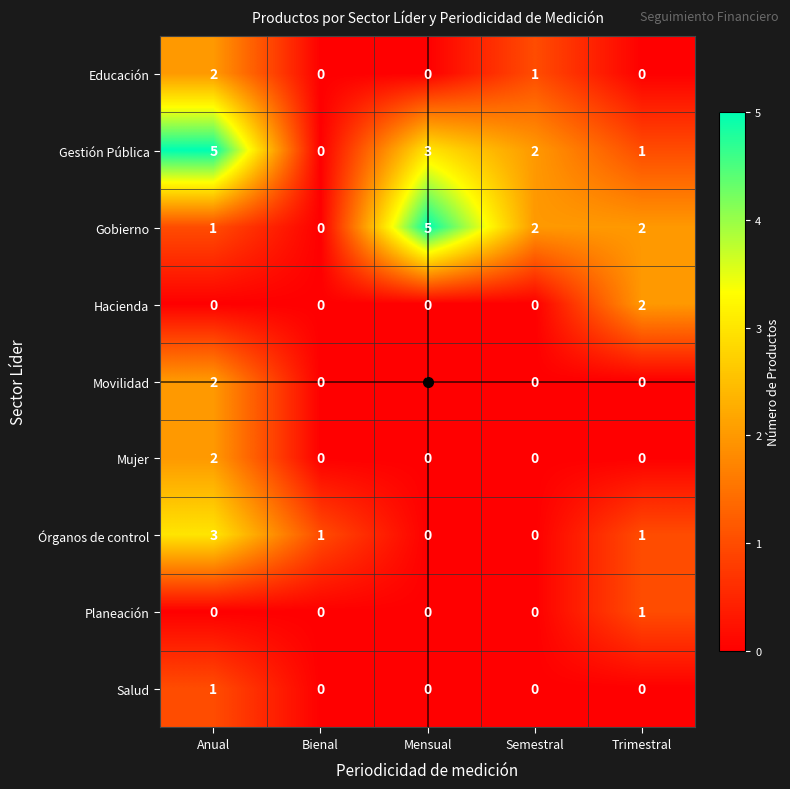

What is the maximum value shown in the chart?

5